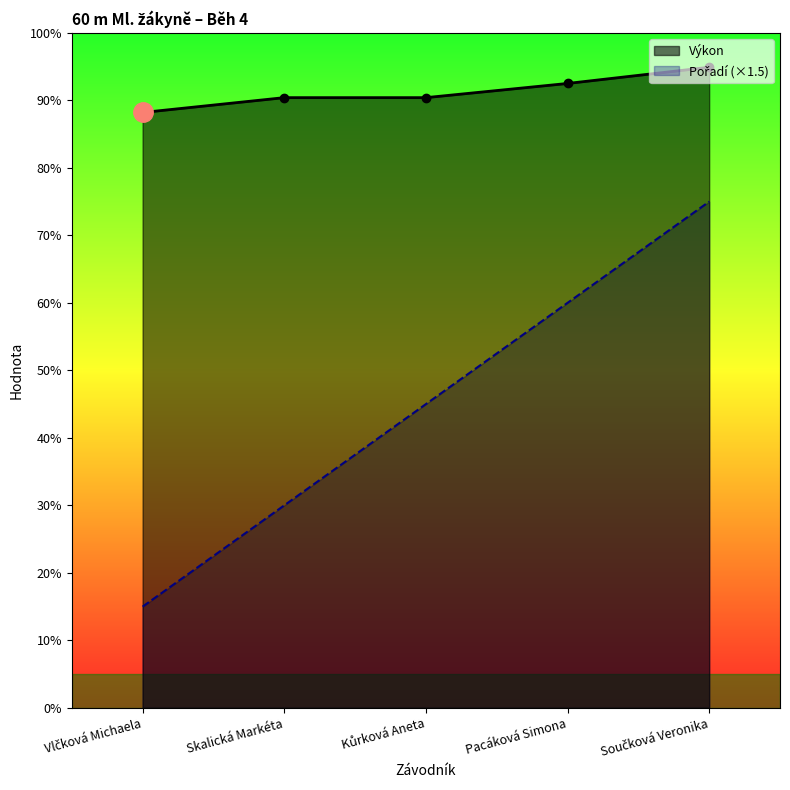

Which has a higher value, Pacáková Simona or Skalická Markéta?

Pacáková Simona